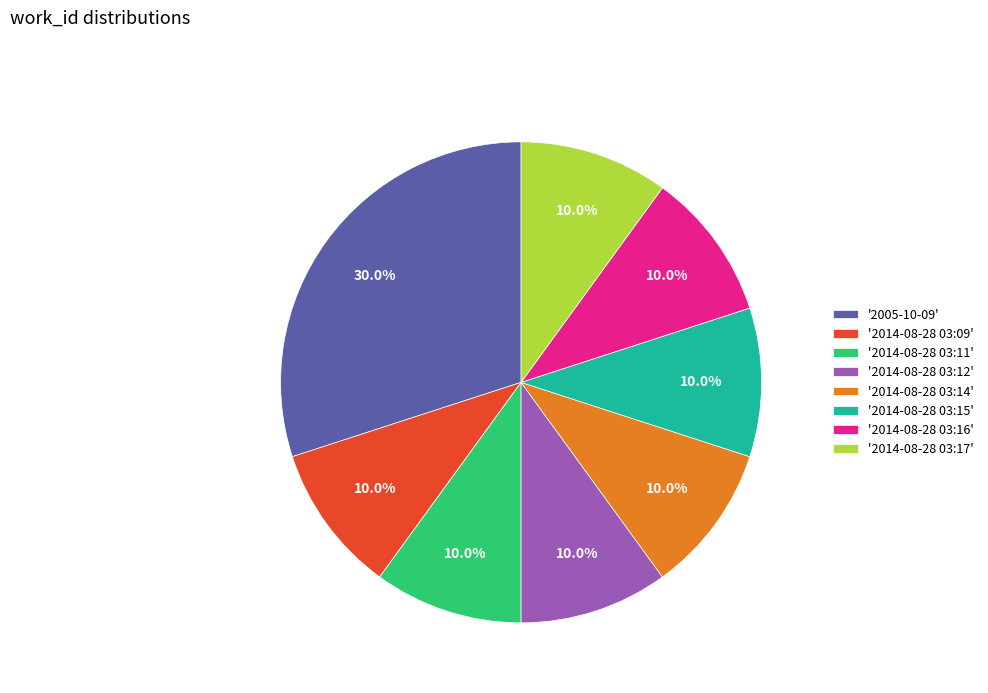

Do '2014-08-28 03:16' and '2014-08-28 03:11' together represent more than half of the pie?

No